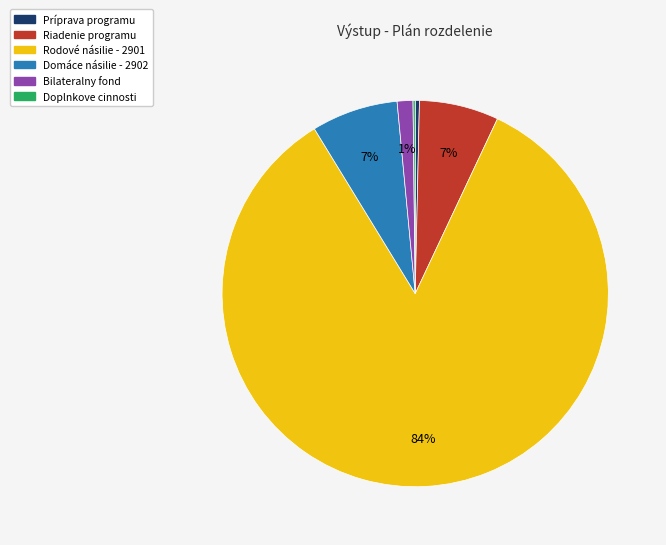

What is the largest slice in the pie chart?

Rodové násilie - 2901